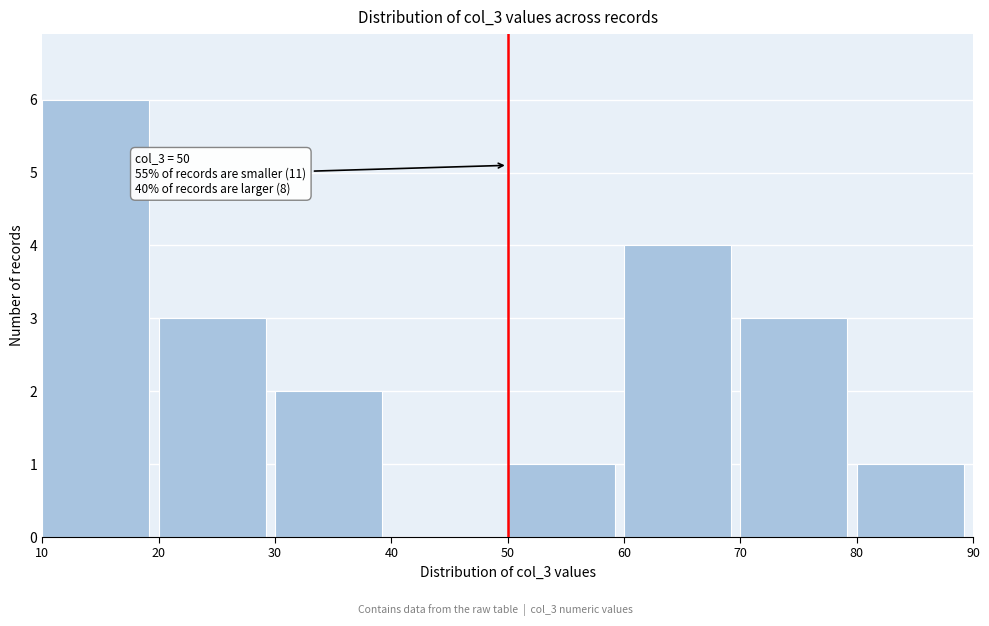

Over which range of the x-axis is the bar tallest?

10 to 20